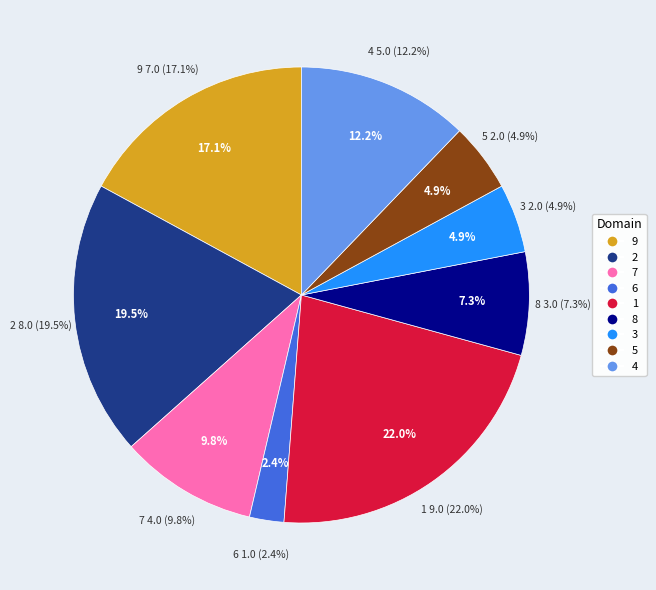

Count the number of slices in the pie.

9